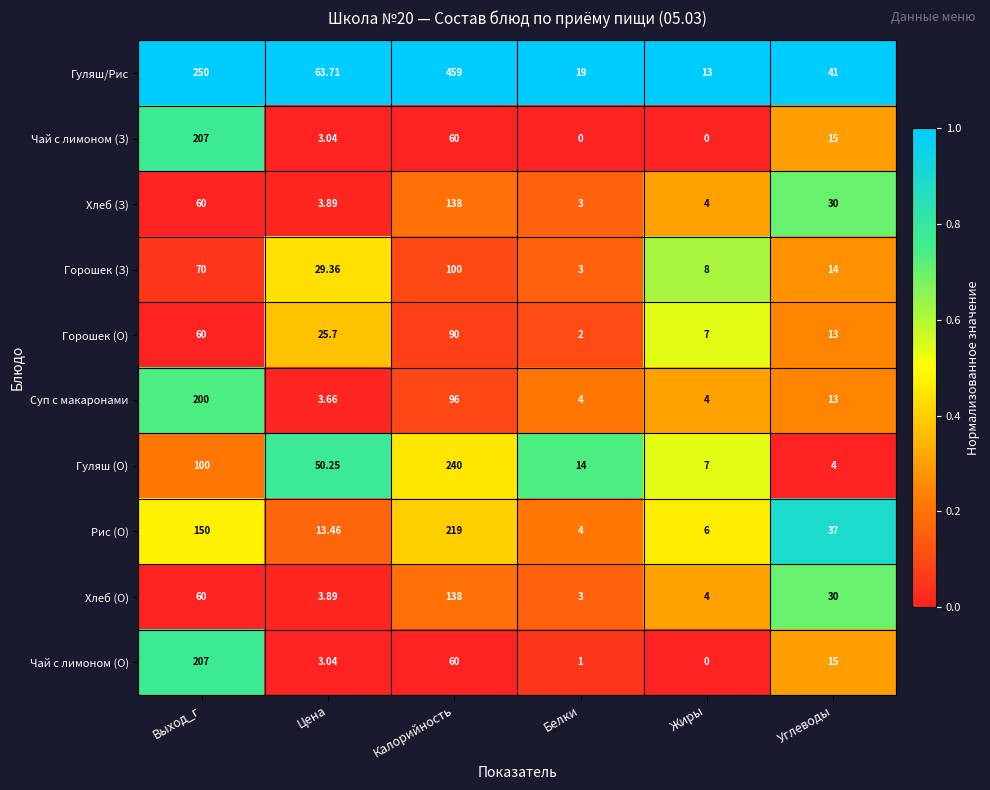

Which series has the largest total across all categories?

Гуляш/Рис